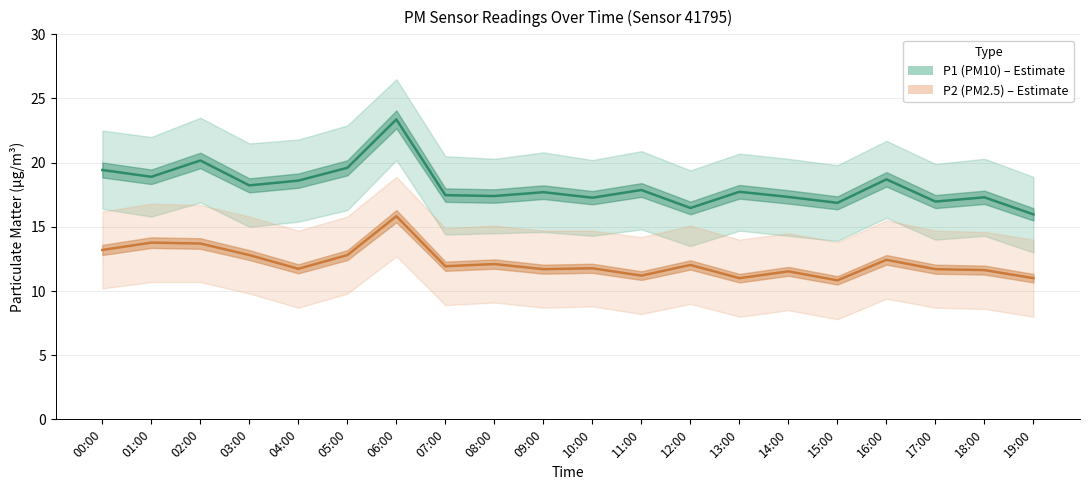

True or false: P1 (PM10) and P2 (PM2.5) intersect in this chart.

False